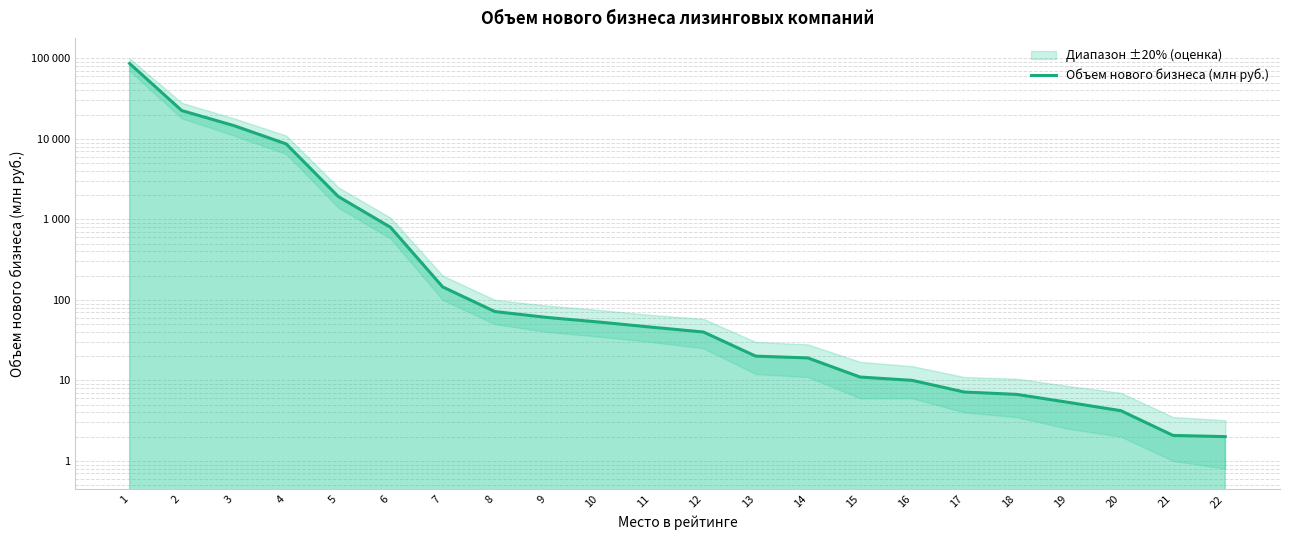

The value at 1 is 86332.7. True or false?

True